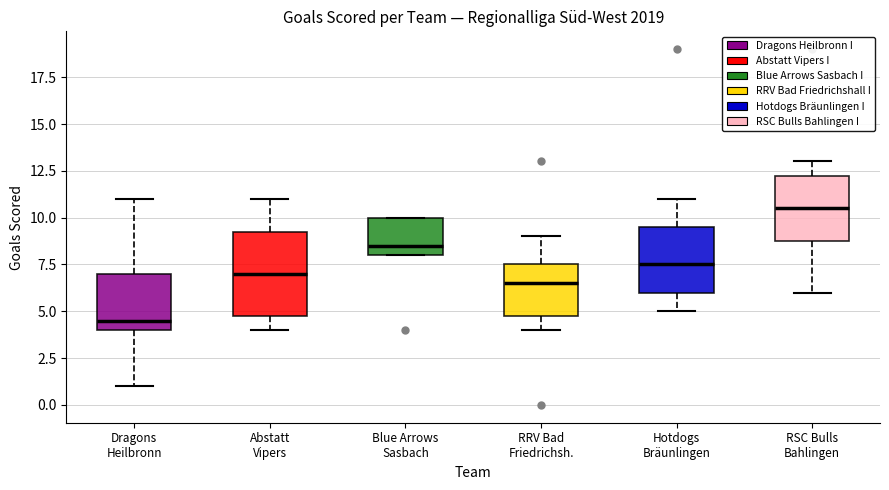

Which box's median line is the highest?

RSC Bulls Bahlingen